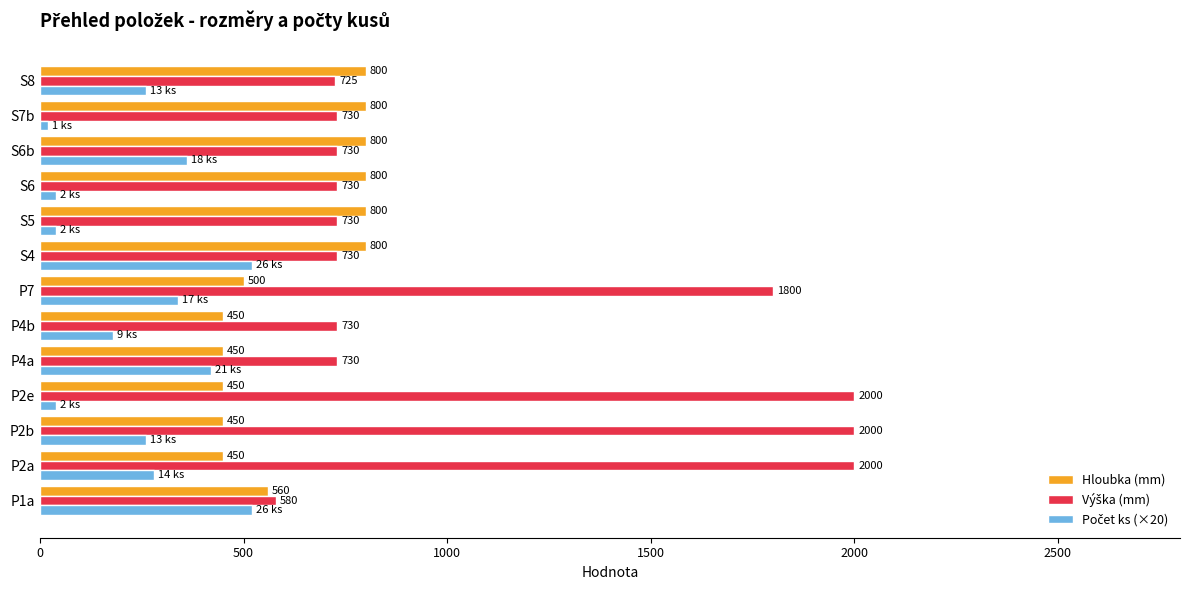

What is the greatest value displayed?

2000